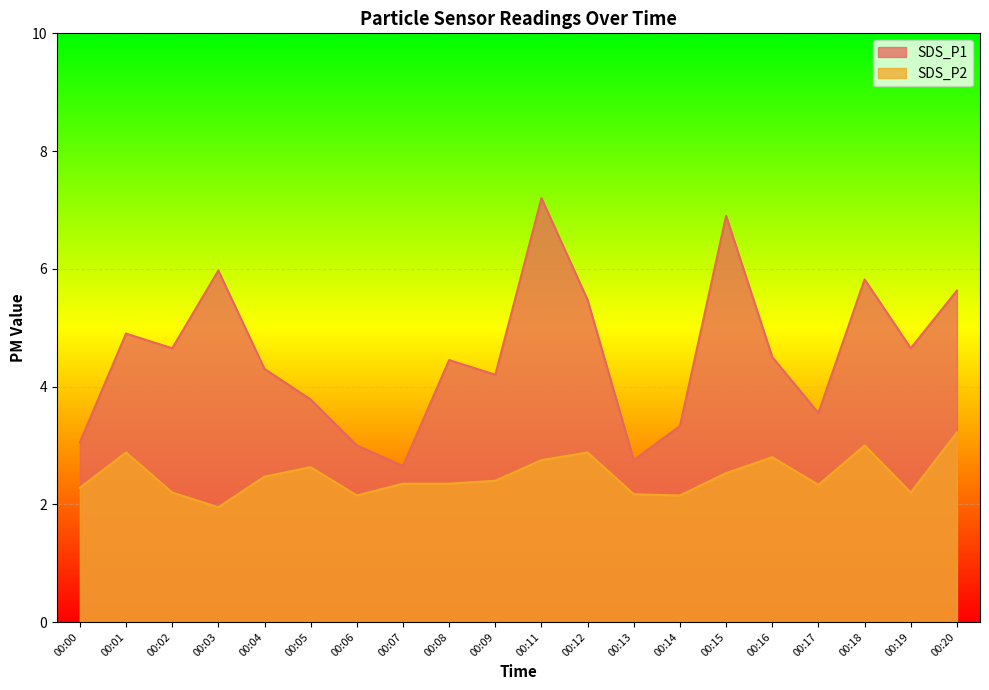

What is the total value across all series at 00:03?

7.9